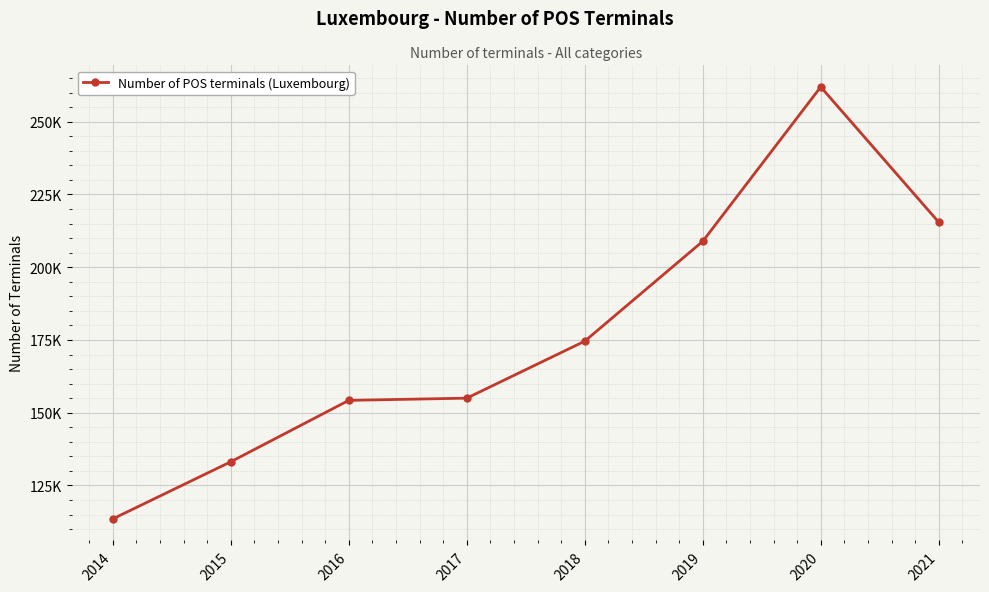

Is this an area chart (filled region under the line)?

No